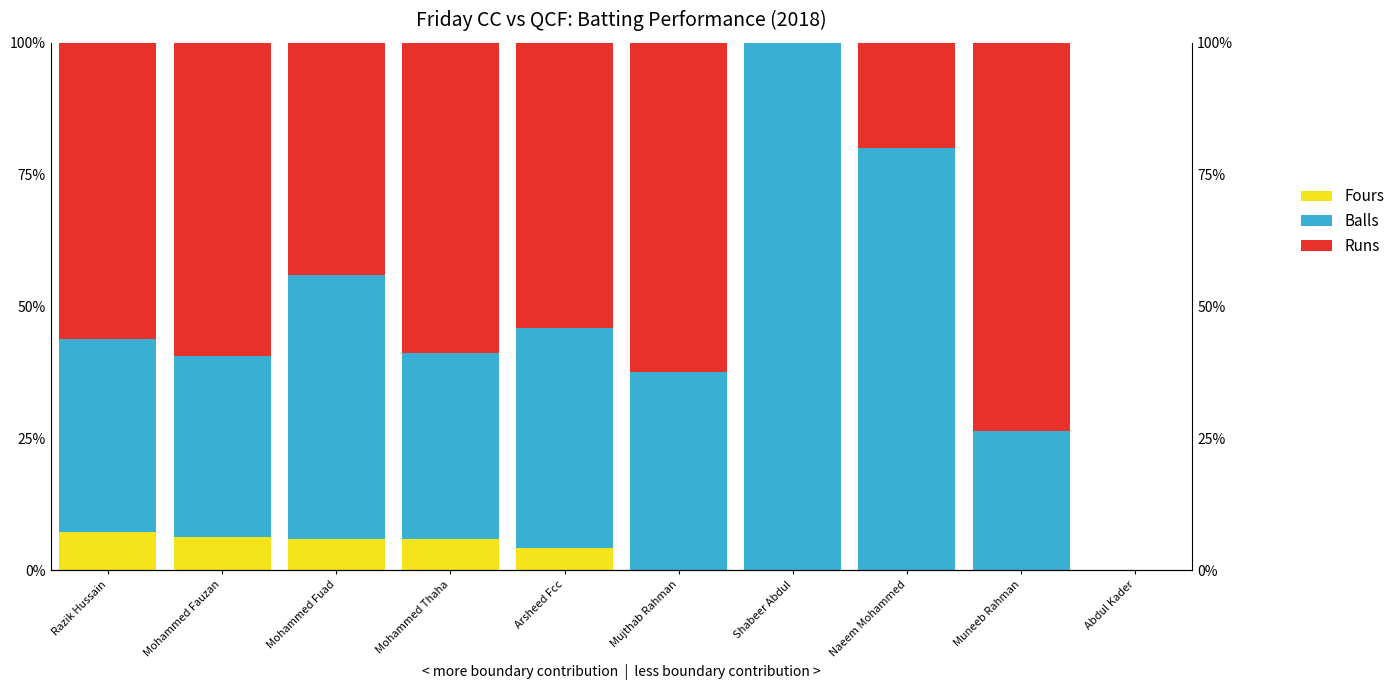

True or false: Fours has a value of 0.0 at Muneeb Rahman.

True